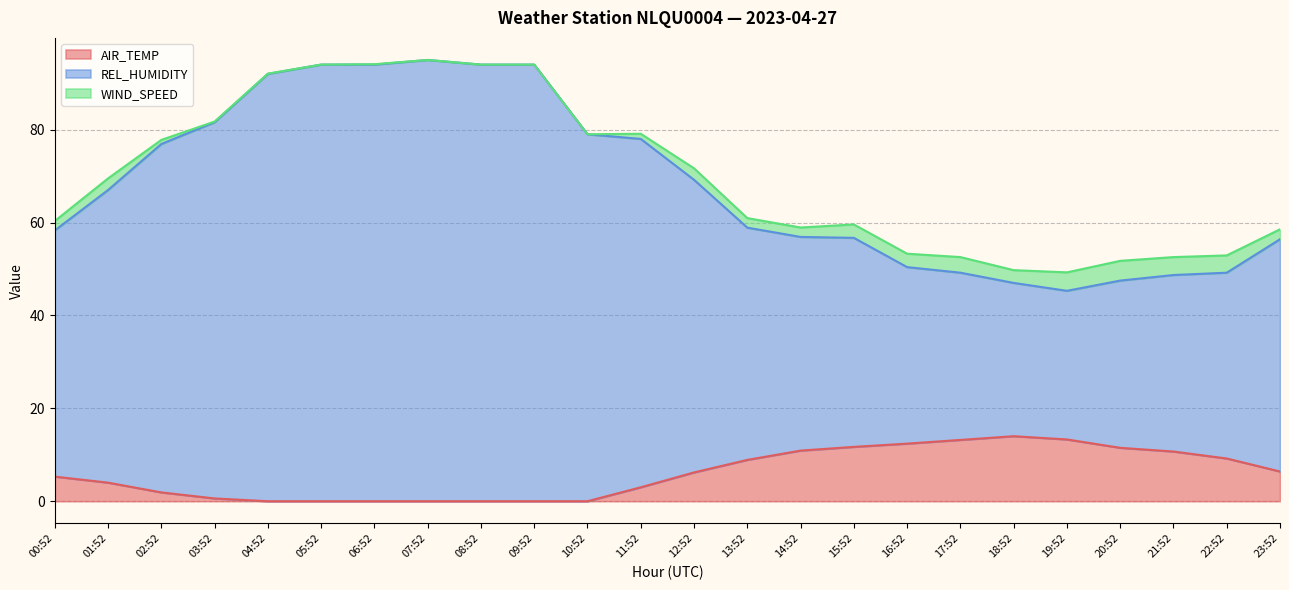

What is the difference between the second highest and second lowest values in the REL_HUMIDITY series?

61.0